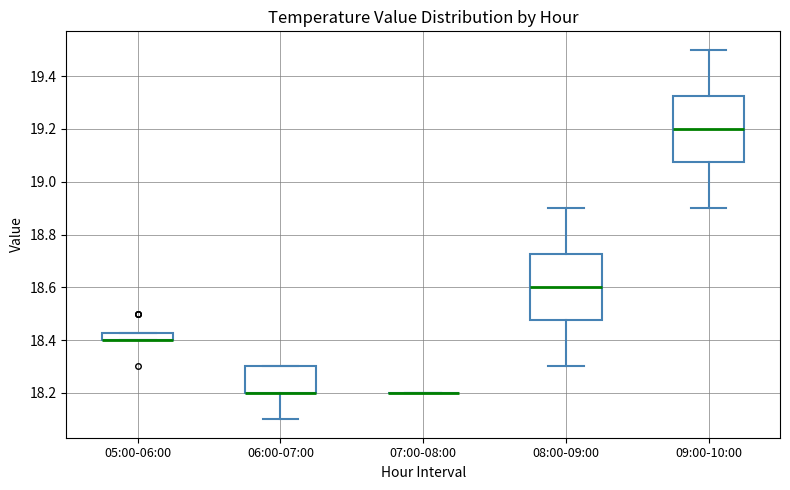

Where is the lower edge of the box for 09:00-10:00 on the y-axis? The values are not printed on the chart, so give them approximately, as read against the axis.

19.08